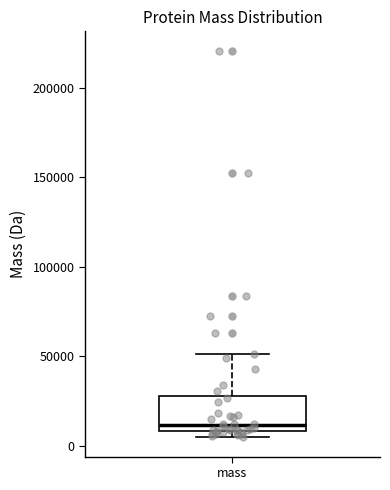

Where is the upper edge of the box for mass on the y-axis? The values are not printed on the chart, so give them approximately, as read against the axis.

30000